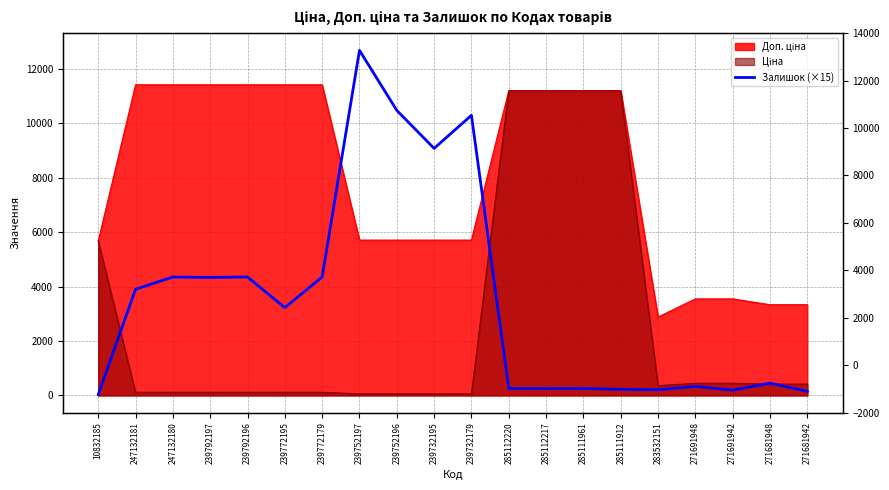

How many points are higher than both their immediate neighbors (excluding endpoints)?

6